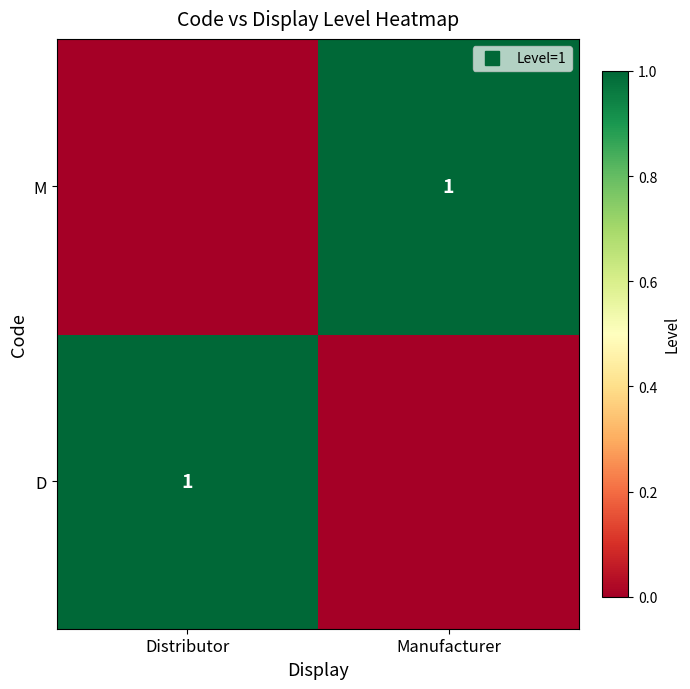

What is the maximum value shown in the chart?

1